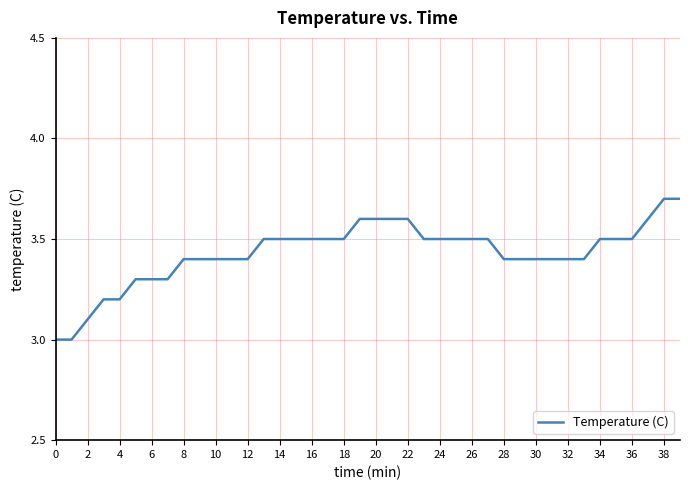

What is the difference between the maximum and minimum values?

0.7